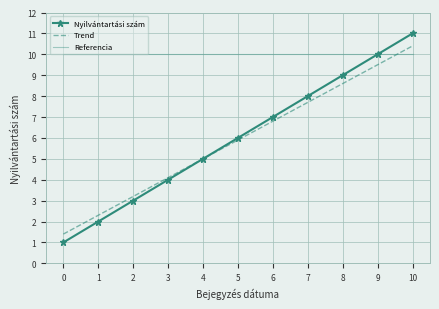

At which category is the sum across all series the highest?

10